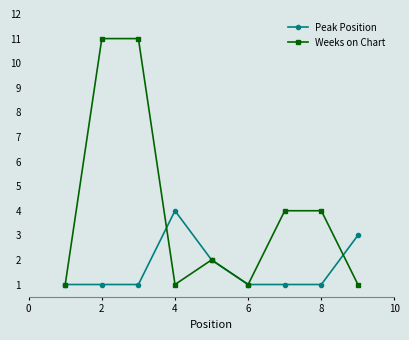

True or false: Peak Position and Weeks on Chart intersect in this chart.

True